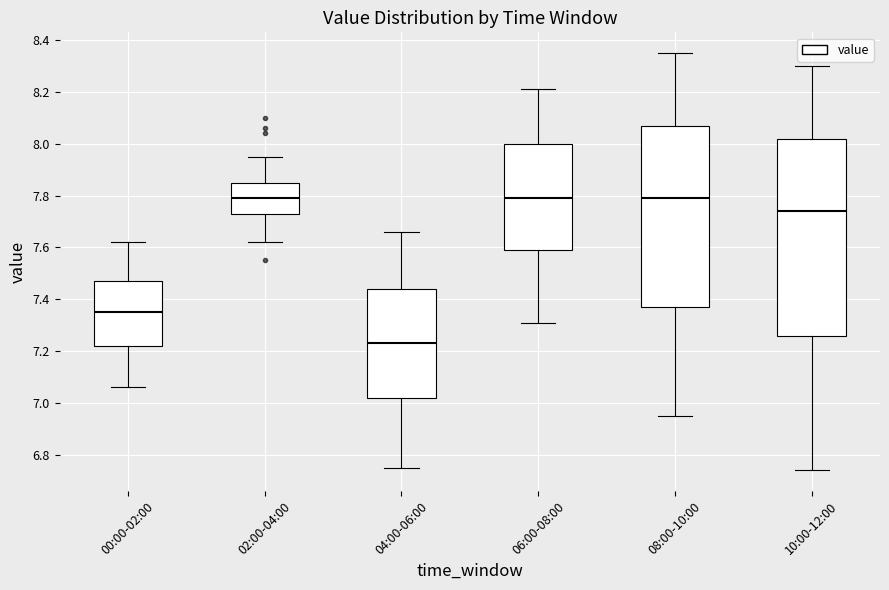

Reading left to right, transcribe this box plot: for each box, give where its median line is, the range the box spans, and where its two whiskers end, as read against the y-axis. The values are not printed on the chart, so give them approximately, as read against the axis.

00:00-02:00: median 7.36, box 7.22 to 7.48, whiskers 7.06 to 7.62
02:00-04:00: median 7.80, box 7.74 to 7.86, whiskers 7.62 to 7.96
04:00-06:00: median 7.24, box 7.02 to 7.44, whiskers 6.76 to 7.66
06:00-08:00: median 7.80, box 7.60 to 8.00, whiskers 7.32 to 8.22
08:00-10:00: median 7.80, box 7.38 to 8.08, whiskers 6.96 to 8.36
10:00-12:00: median 7.74, box 7.26 to 8.02, whiskers 6.74 to 8.30